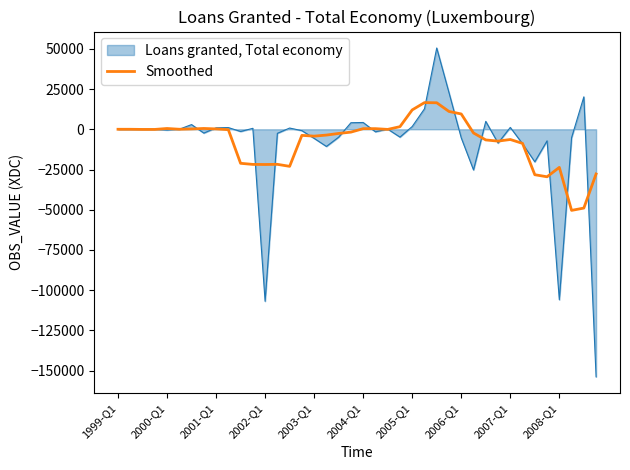

What is the smallest value displayed?

-153802.6